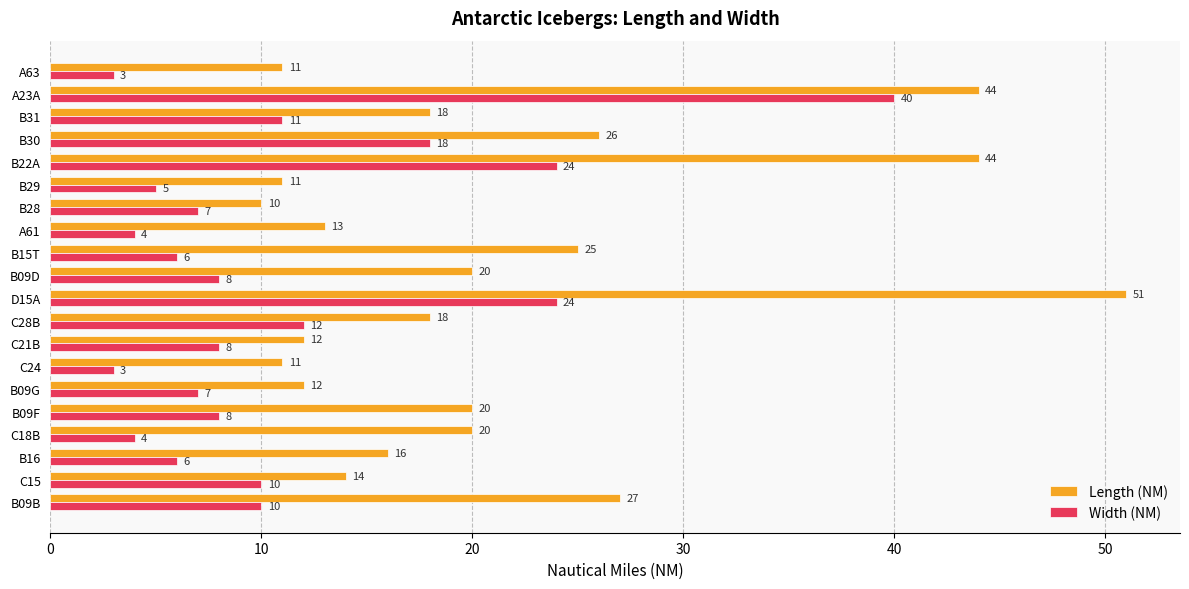

What is the sum of the Length (NM) values at B16 and B30?

42